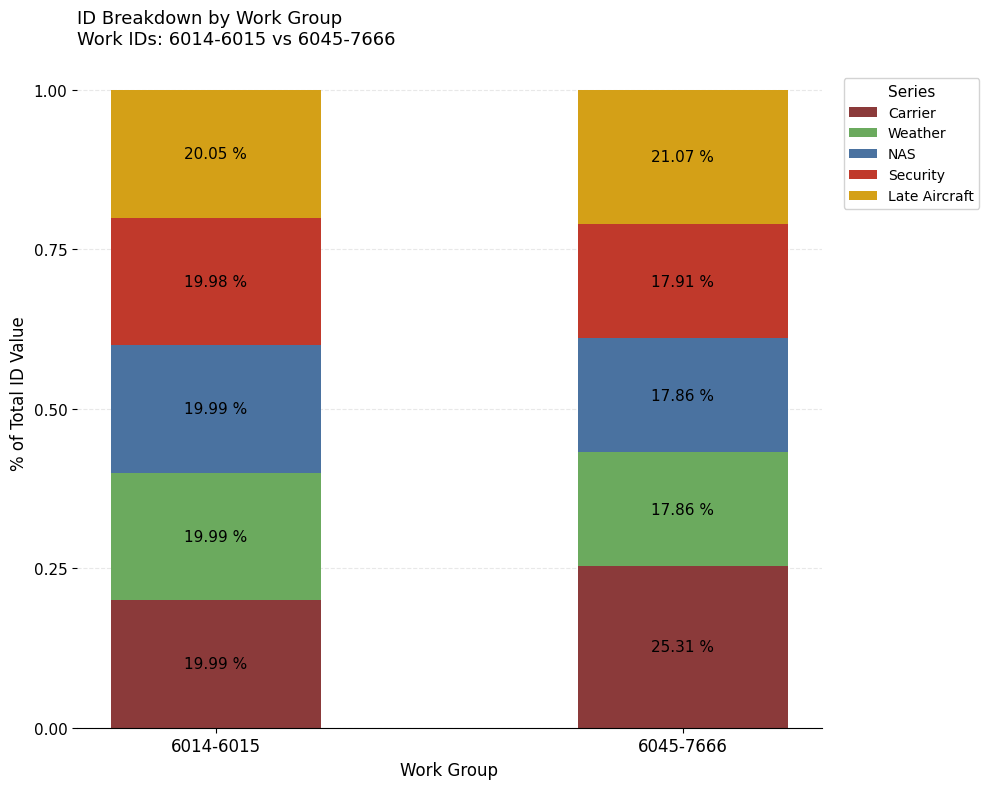

What is the sum of the Security values at 6045-7666 and 6014-6015?

0.4